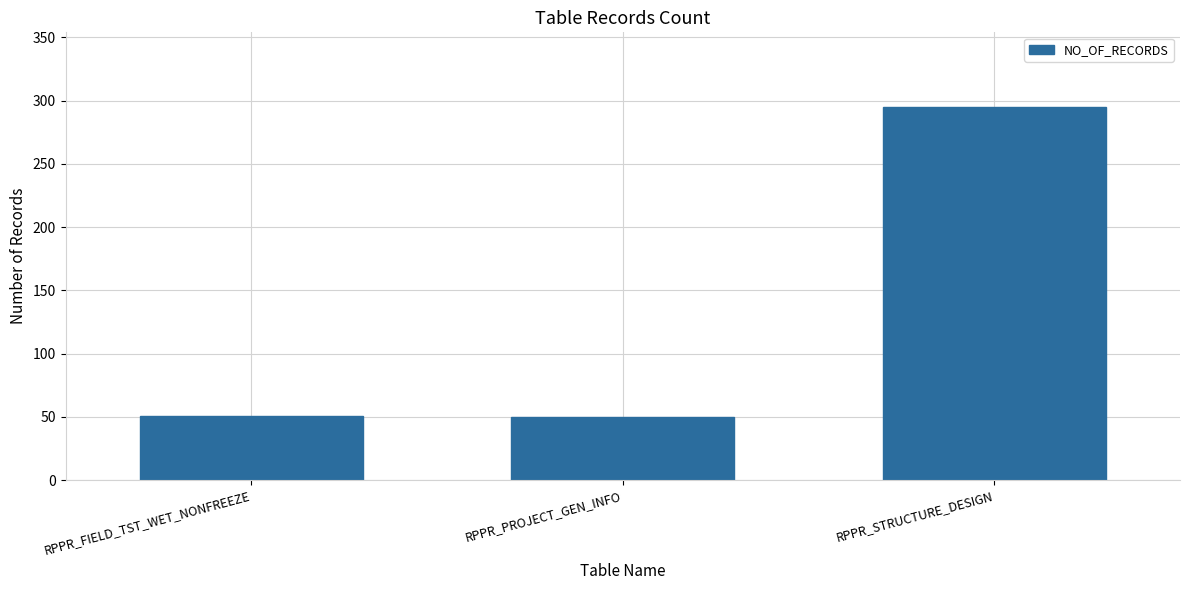

Are the bars horizontal?

No